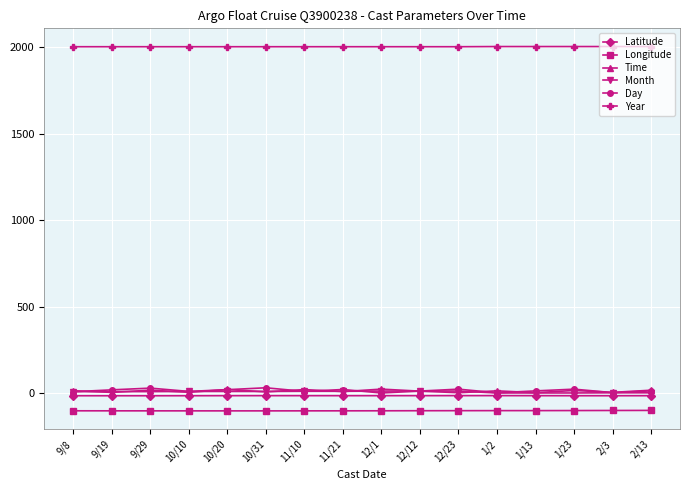

The value of Year at 11/10 is 3222.5. True or false?

False